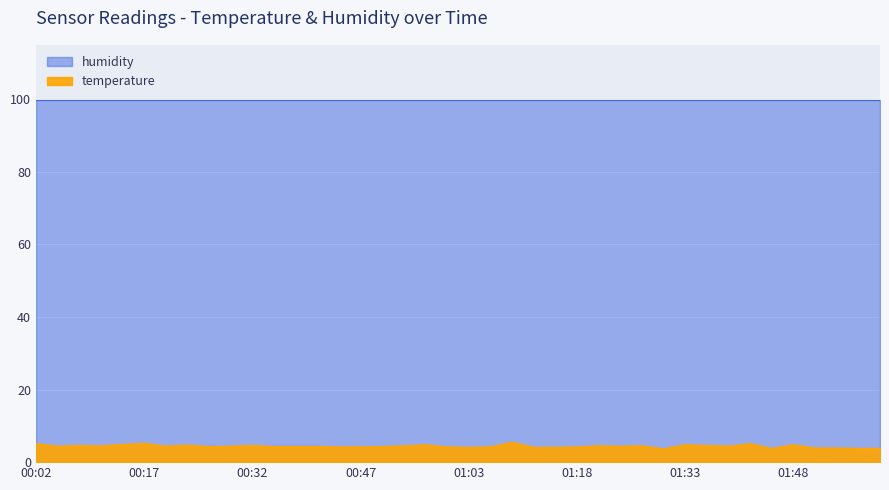

What is the value of the humidity point at the 9th from the left?

99.9